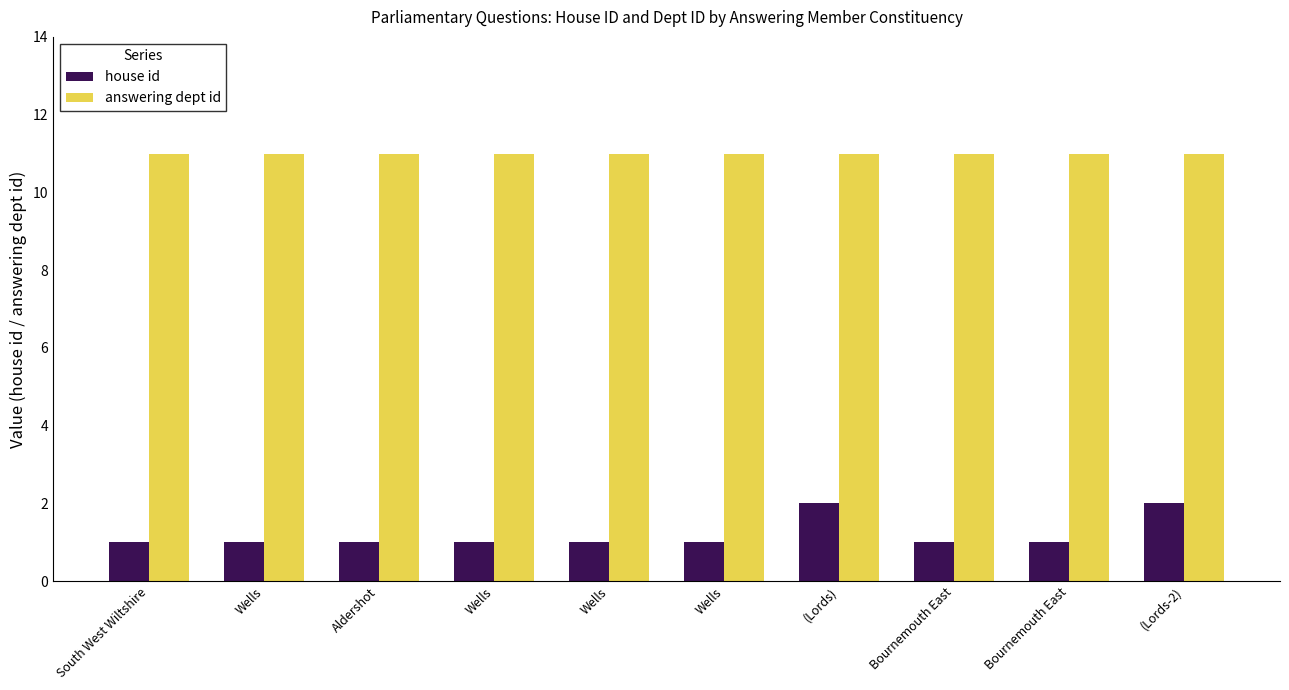

How many categories are shown in the chart?

10